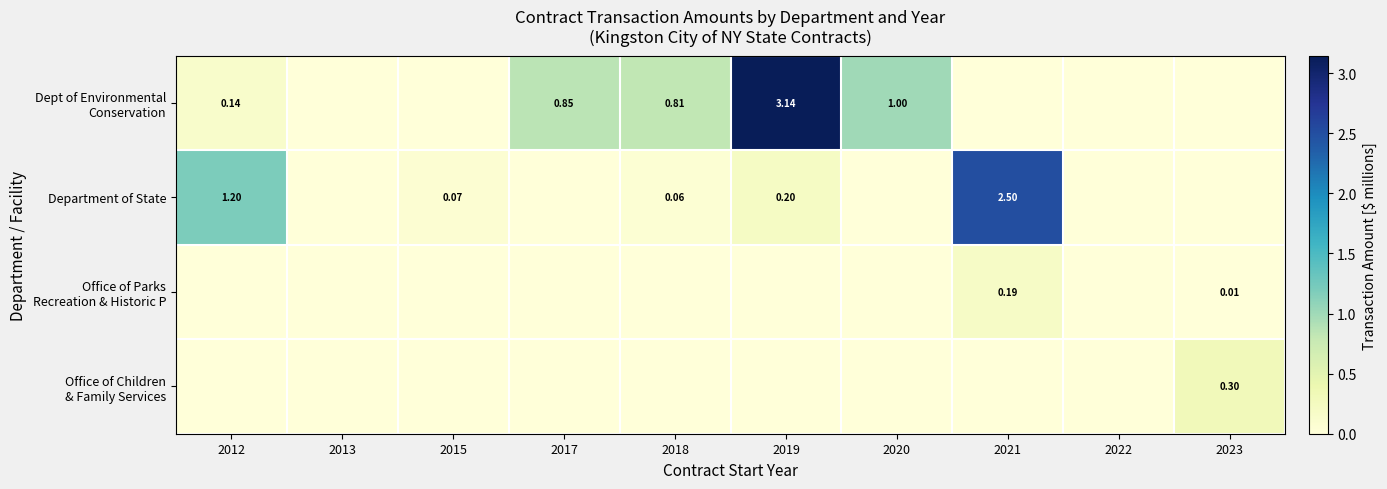

At 2015, list the series in order from smallest to largest.

Dept of Environmental Conservation, Office of Parks Recreation & Historic P, Office of Children & Family Services, Department of State